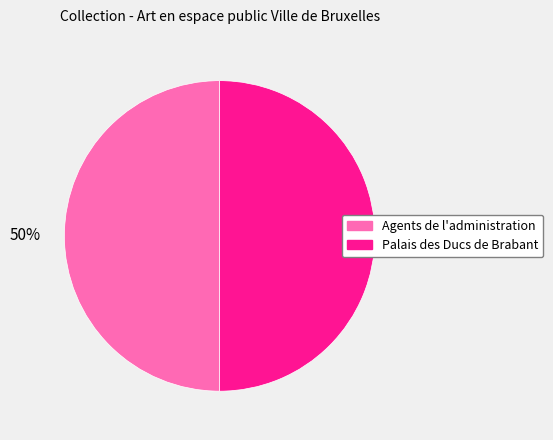

What percentage is the Palais des Ducs de Brabant slice, to the nearest percent?

50%